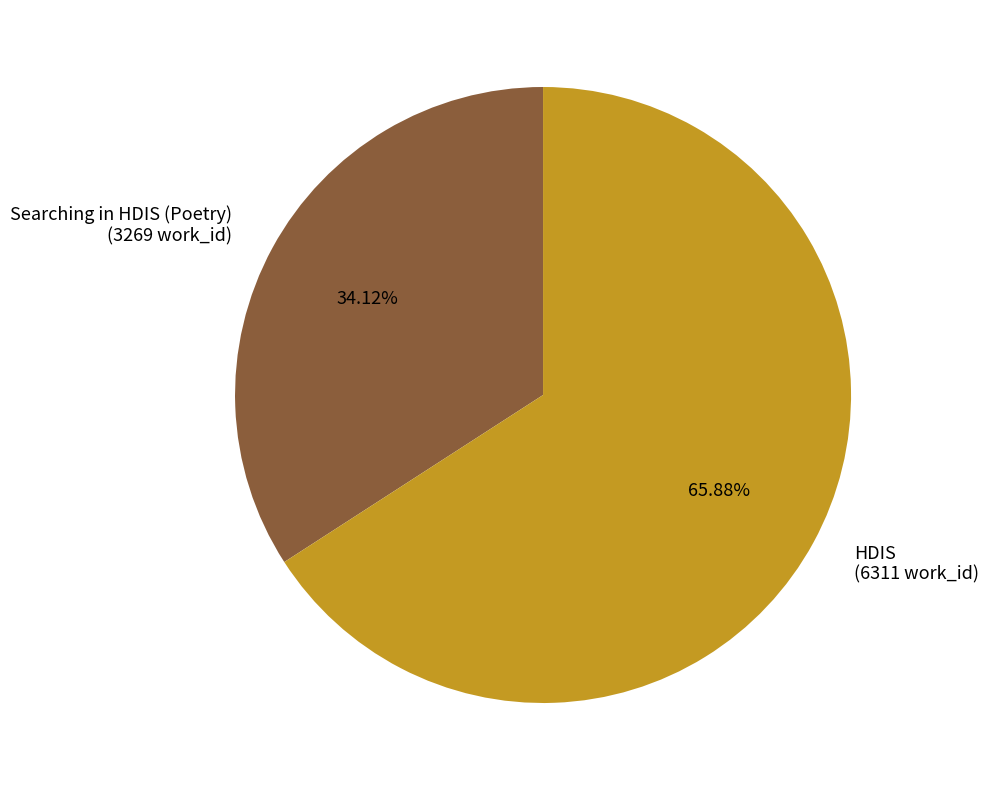

To the nearest percent, what percentage of the pie is HDIS?

66%